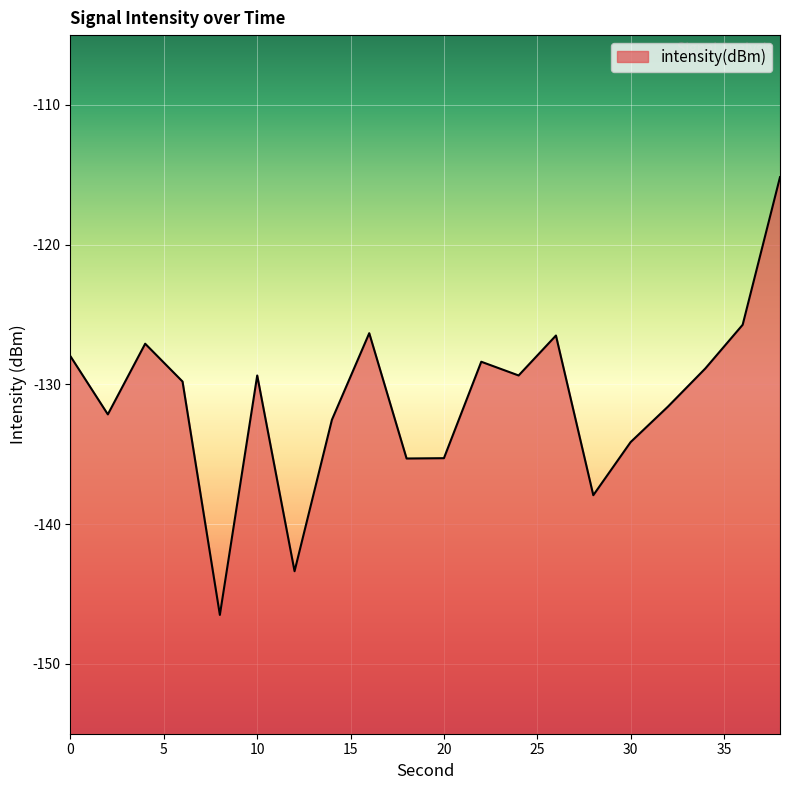

Count the number of data series in this chart.

1